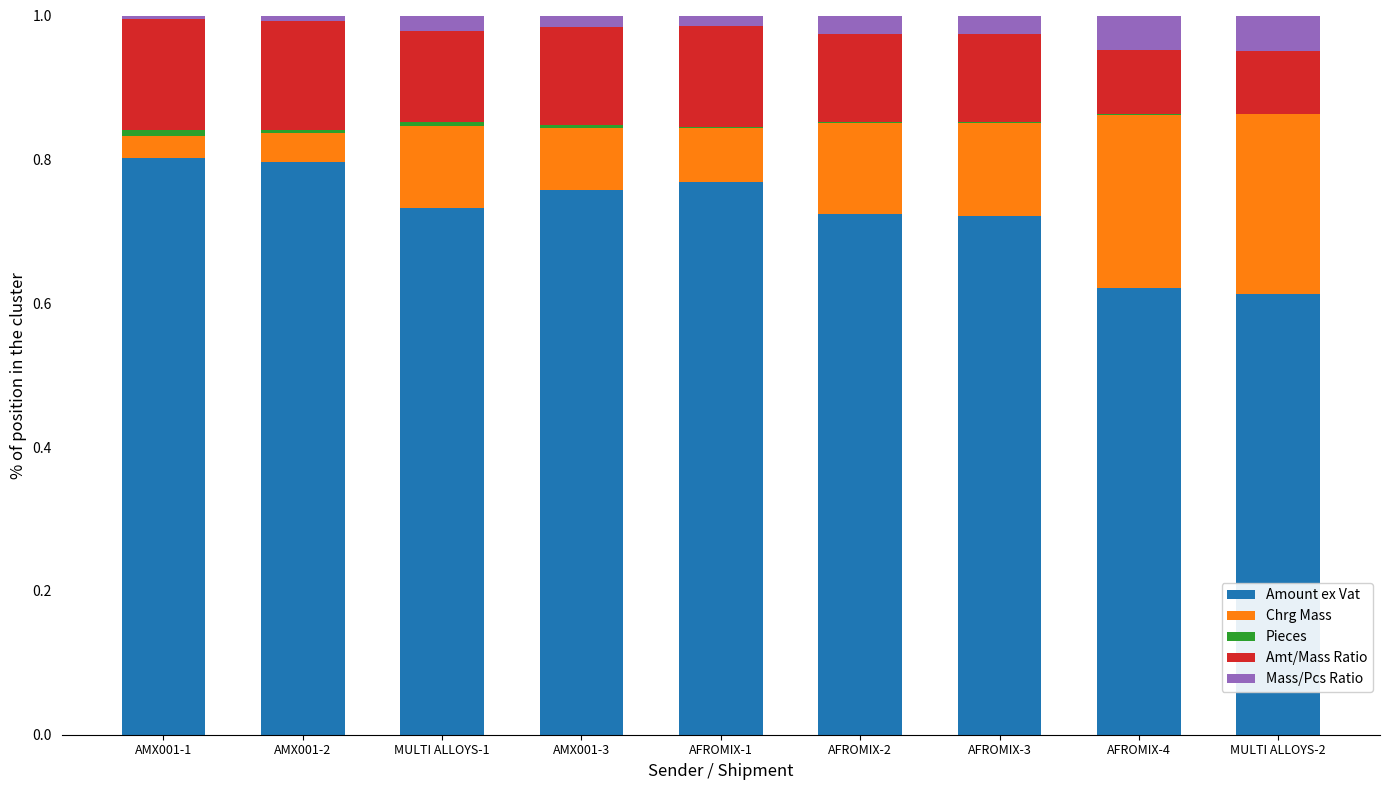

What position from the right is AFROMIX-3?

3